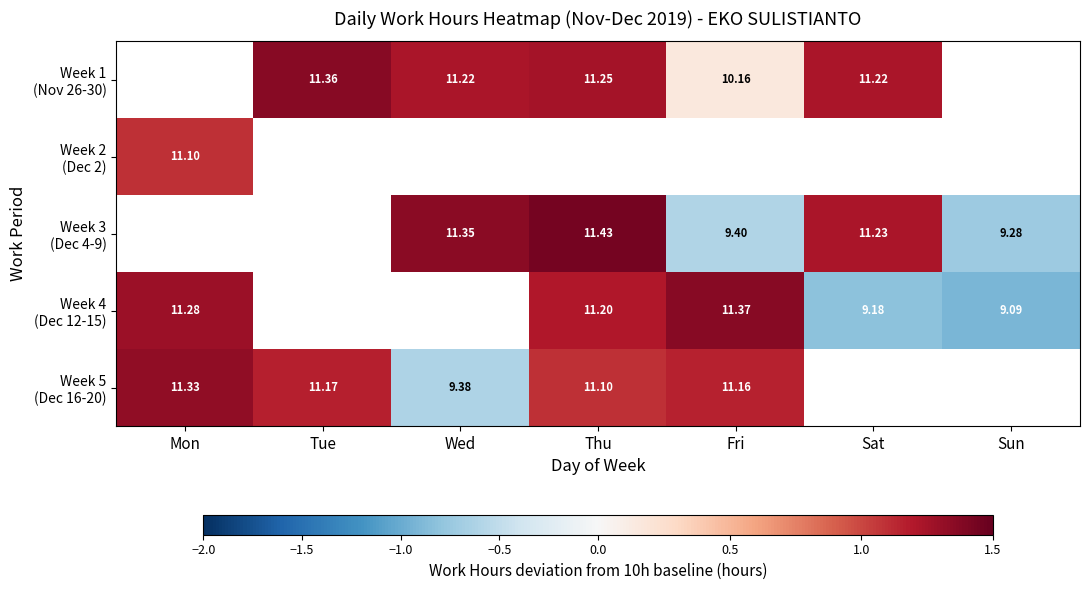

How many values in the Week 1 (Nov 26-30) series are below 1?

1